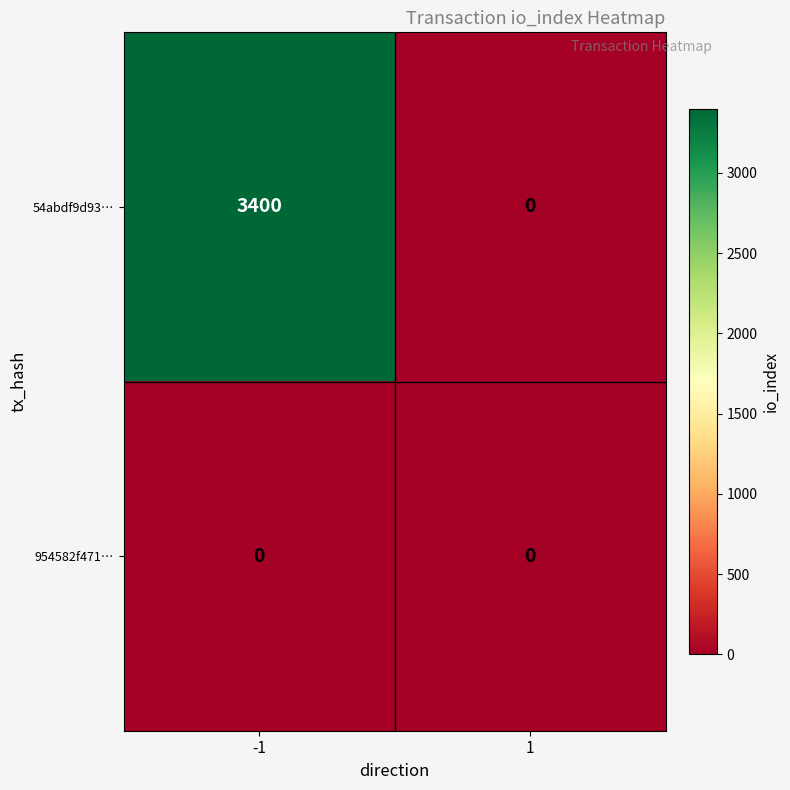

How many series are shown in this chart?

2